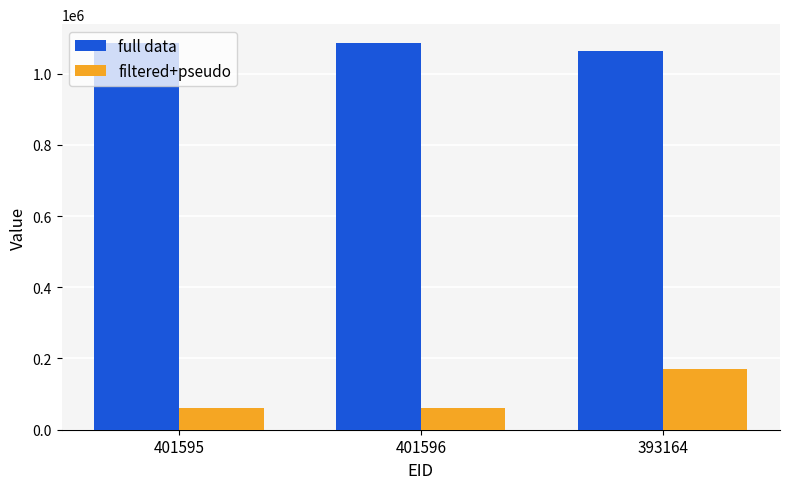

What is the sum of all full data values?

3232762